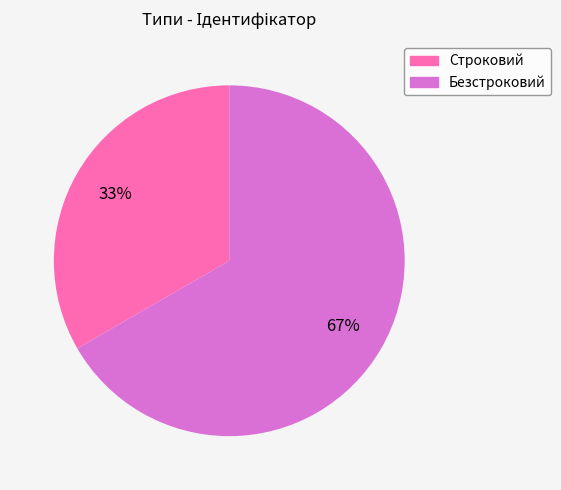

Do Строковий and Безстроковий together represent more than half of the pie?

Yes